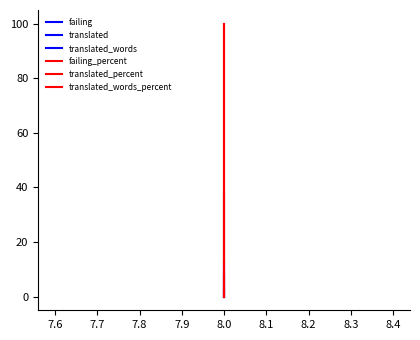

At which label is failing closest to 1?

7.6